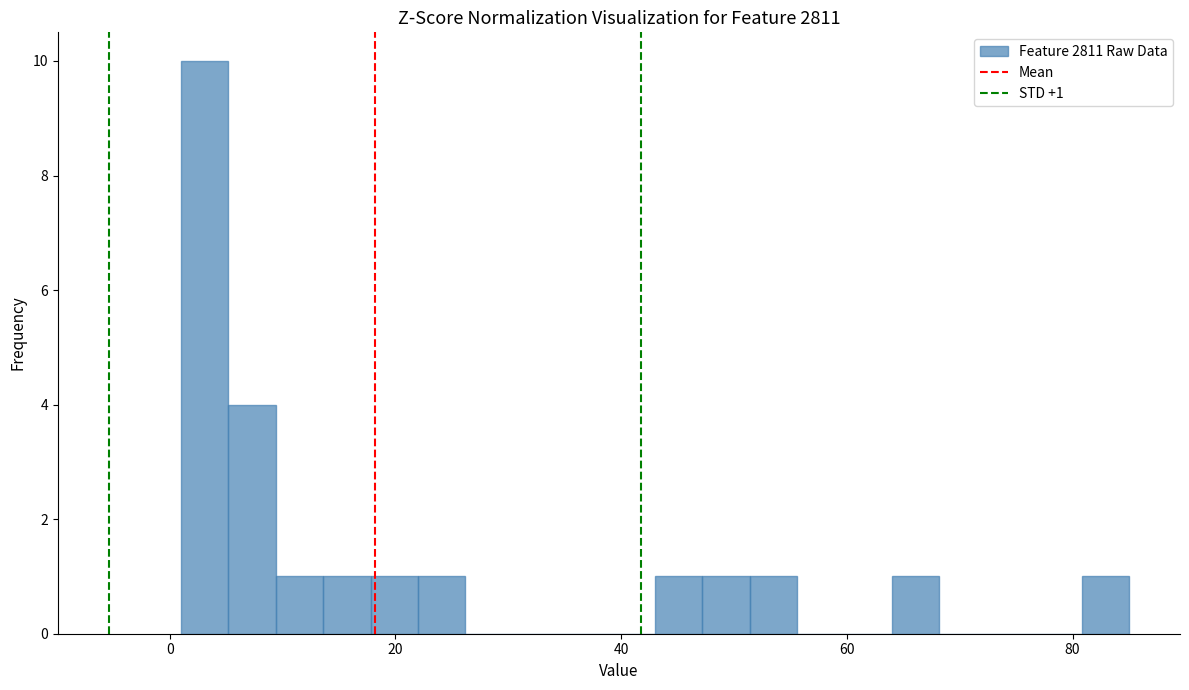

Read against the x-axis, roughly where is the centre of the tallest bar?

4